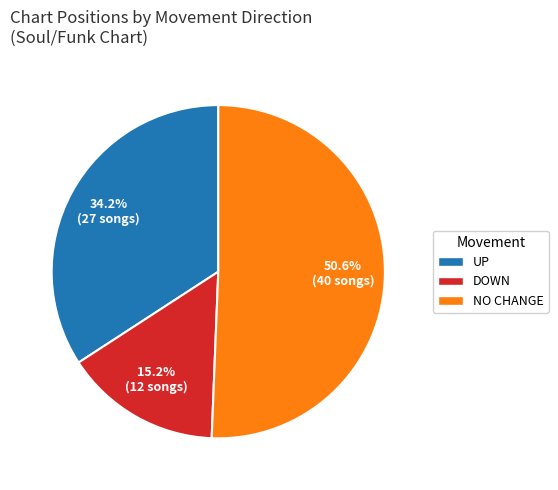

What is the ratio of the value at NO CHANGE to the value at UP?

1.5